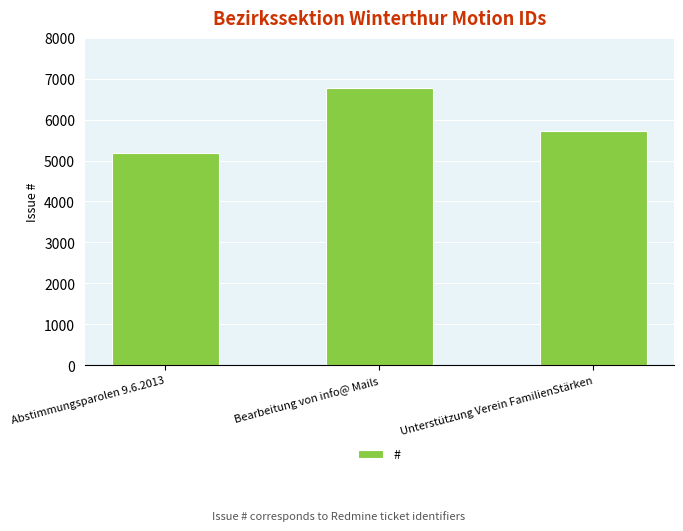

What position from the left is Unterstützung Verein FamilienStärken?

3